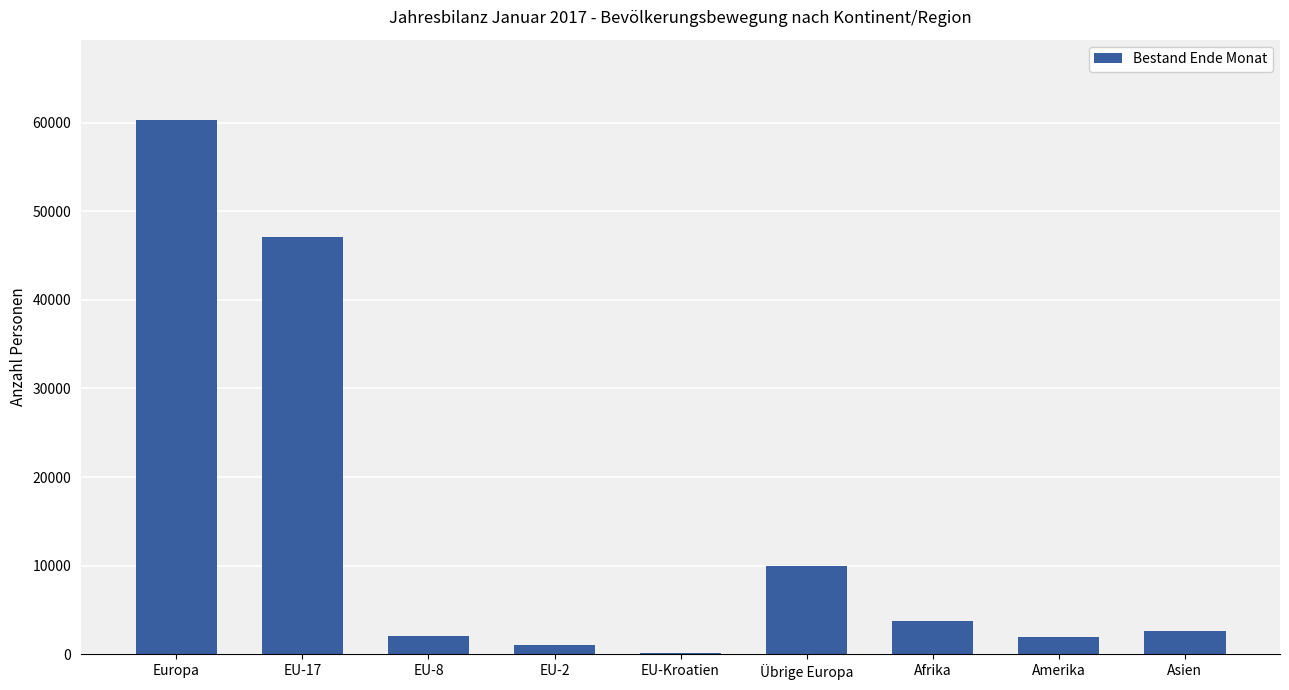

True or false: the data shows 60319 at Europa.

True